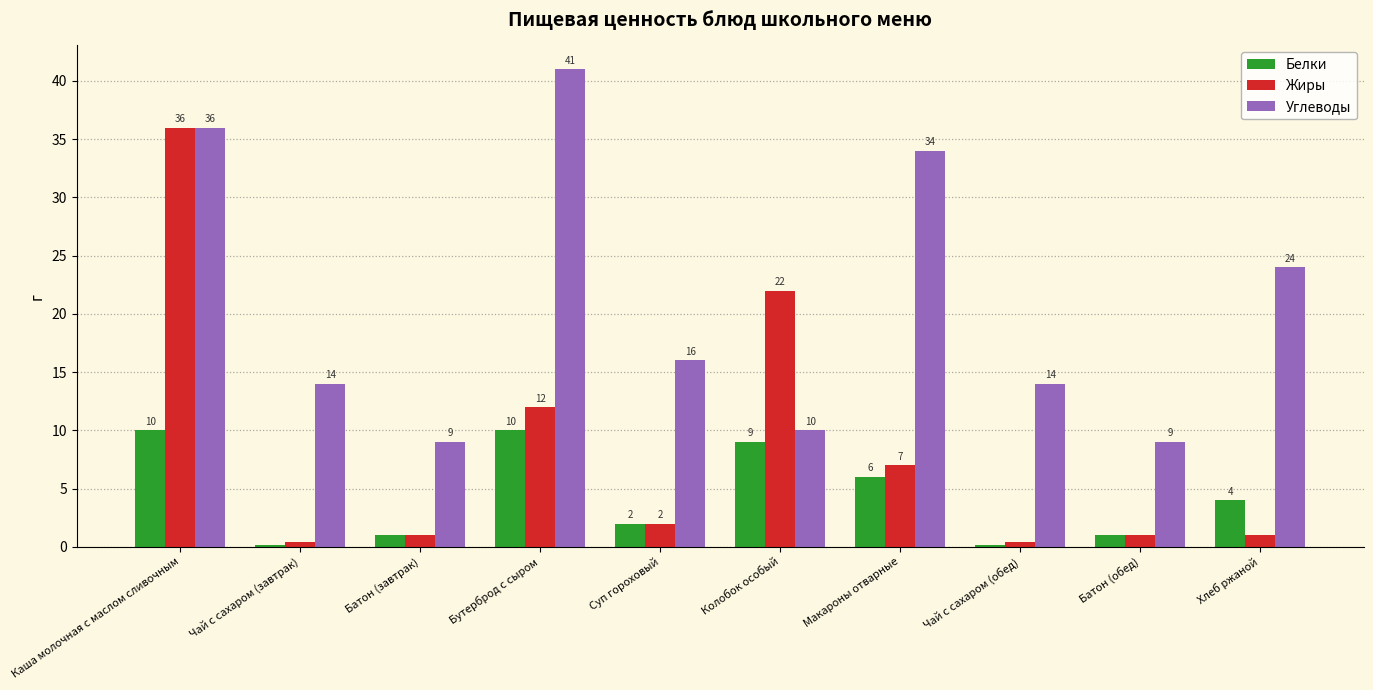

What is the spread (max minus min) of values at Суп гороховый?

14.0